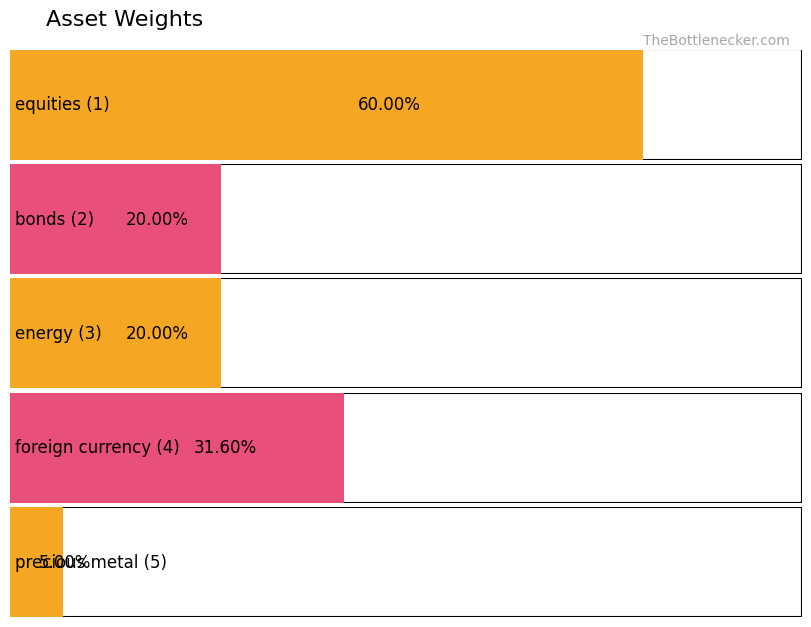

At which label is the value closest to 0?

precious metal (5)